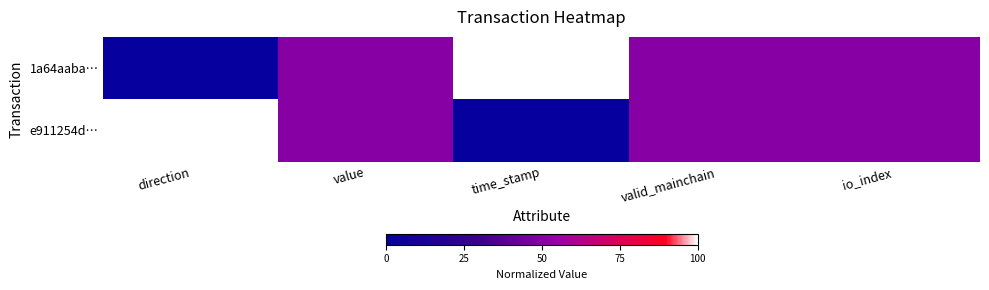

Which label corresponds to the smallest value in the chart?

direction